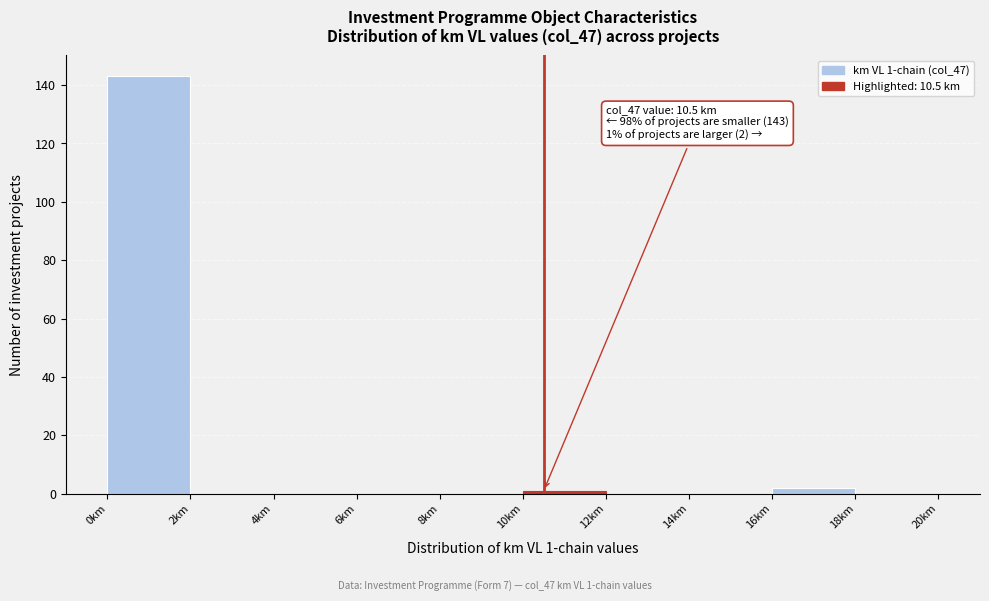

Over which range of the x-axis is the bar tallest?

0 to 2